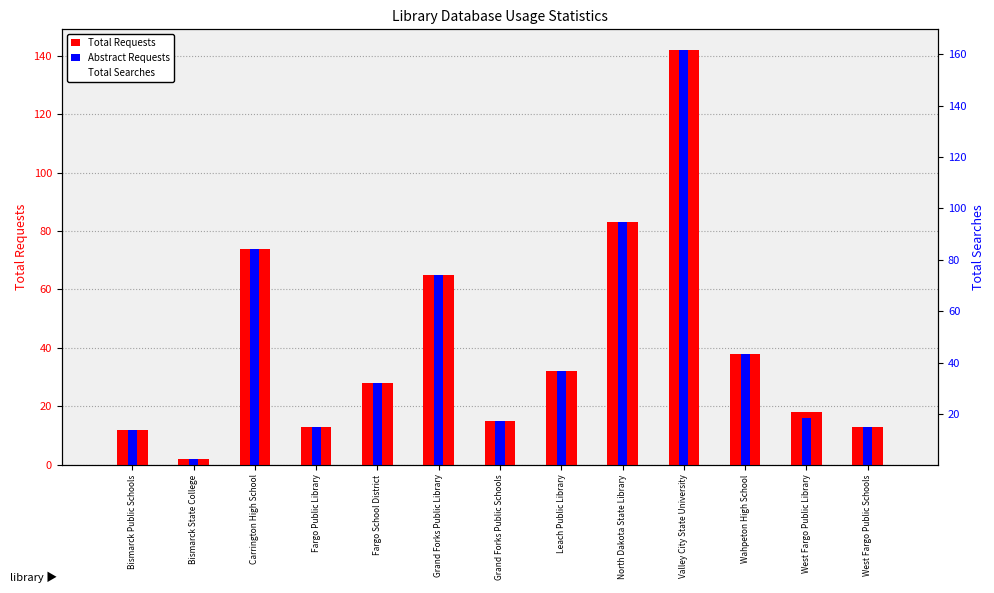

At which label is Total Requests closest to 72?

Carrington High School